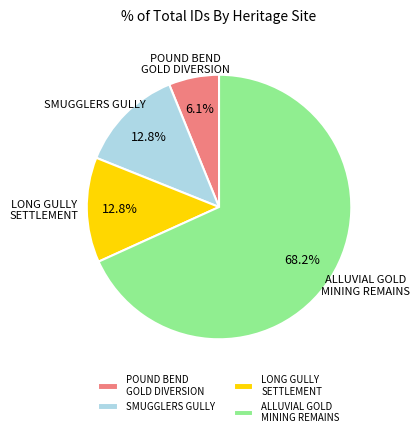

To the nearest percent, what is the difference between the largest and smallest slice percentages?

62%